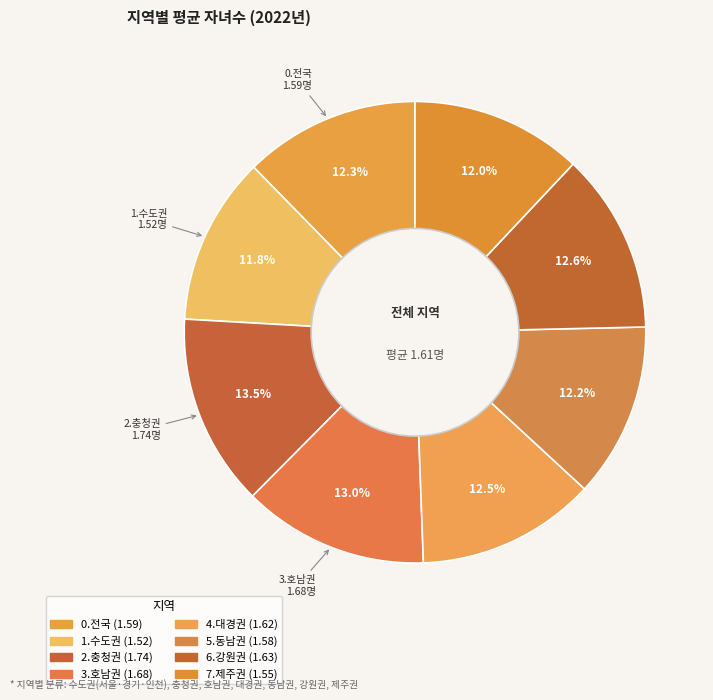

Which has a higher value, 0.전국 or 4.대경권?

4.대경권